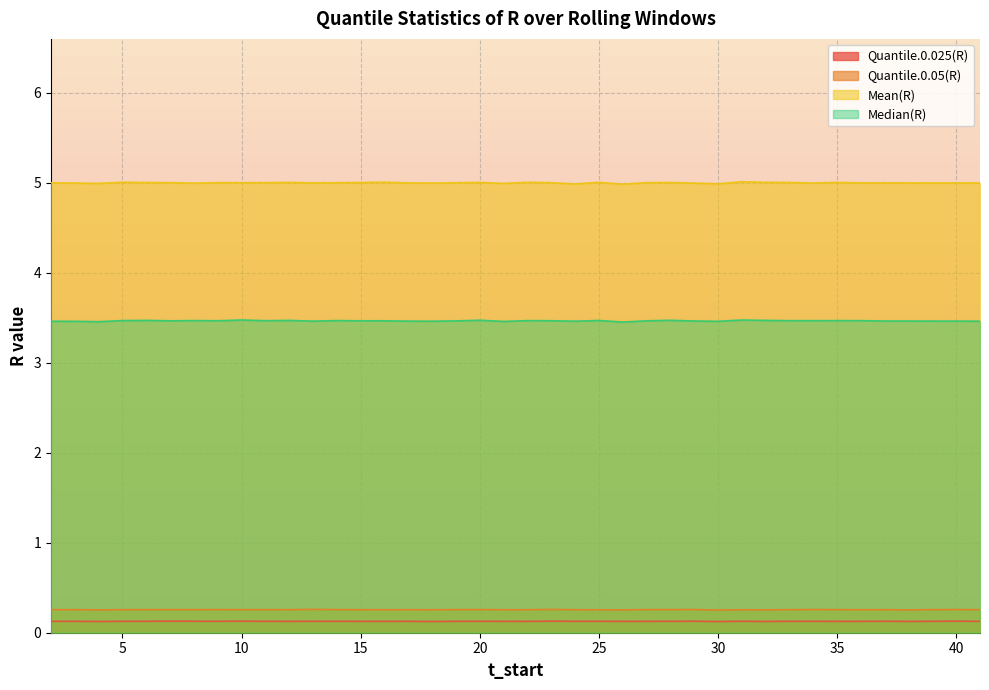

Reading left to right, extract all data points from this chart.

Quantile.0.025(R): 0.1	0.1	0.1	0.1	0.1	0.1	0.1	0.1	0.1	0.1	0.1	0.1	0.1	0.1	0.1	0.1	0.1	0.1	0.1	0.1	0.1	0.1	0.1	0.1	0.1	0.1	0.1	0.1	0.1	0.1	0.1	0.1	0.1	0.1	0.1	0.1	0.1	0.1	0.1	0.1
Quantile.0.05(R): 0.3	0.3	0.3	0.3	0.3	0.3	0.3	0.3	0.3	0.3	0.3	0.3	0.3	0.3	0.3	0.3	0.3	0.3	0.3	0.3	0.3	0.3	0.3	0.3	0.3	0.3	0.3	0.3	0.3	0.3	0.3	0.3	0.3	0.3	0.3	0.3	0.3	0.3	0.3	0.3
Mean(R): 5.0	5.0	5.0	5.0	5.0	5.0	5.0	5.0	5.0	5.0	5.0	5.0	5.0	5.0	5.0	5.0	5.0	5.0	5.0	5.0	5.0	5.0	5.0	5.0	5.0	5.0	5.0	5.0	5.0	5.0	5.0	5.0	5.0	5.0	5.0	5.0	5.0	5.0	5.0	5.0
Median(R): 3.5	3.5	3.5	3.5	3.5	3.5	3.5	3.5	3.5	3.5	3.5	3.5	3.5	3.5	3.5	3.5	3.5	3.5	3.5	3.5	3.5	3.5	3.5	3.5	3.5	3.5	3.5	3.5	3.5	3.5	3.5	3.5	3.5	3.5	3.5	3.5	3.5	3.5	3.5	3.5